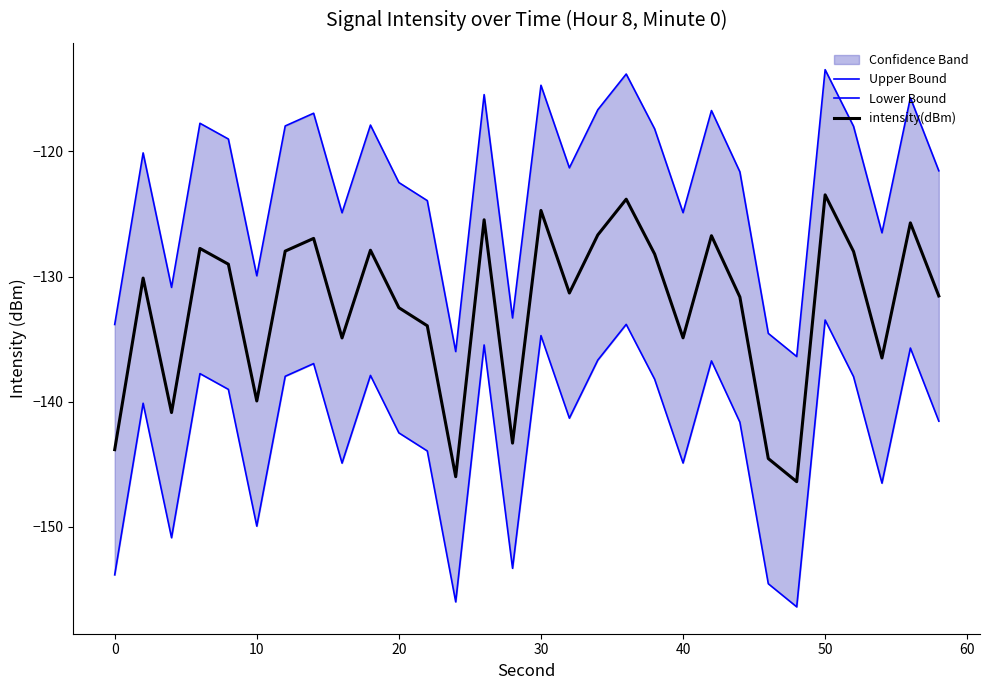

How many data points in Lower Bound are above -140?

14